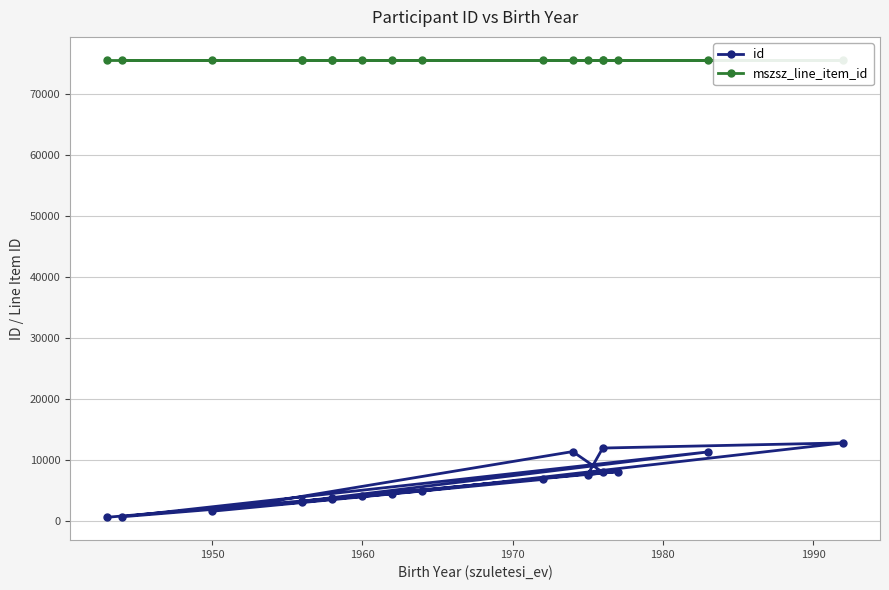

Is the value of mszsz_line_item_id at 1970 greater than the value of id at 13?

Yes